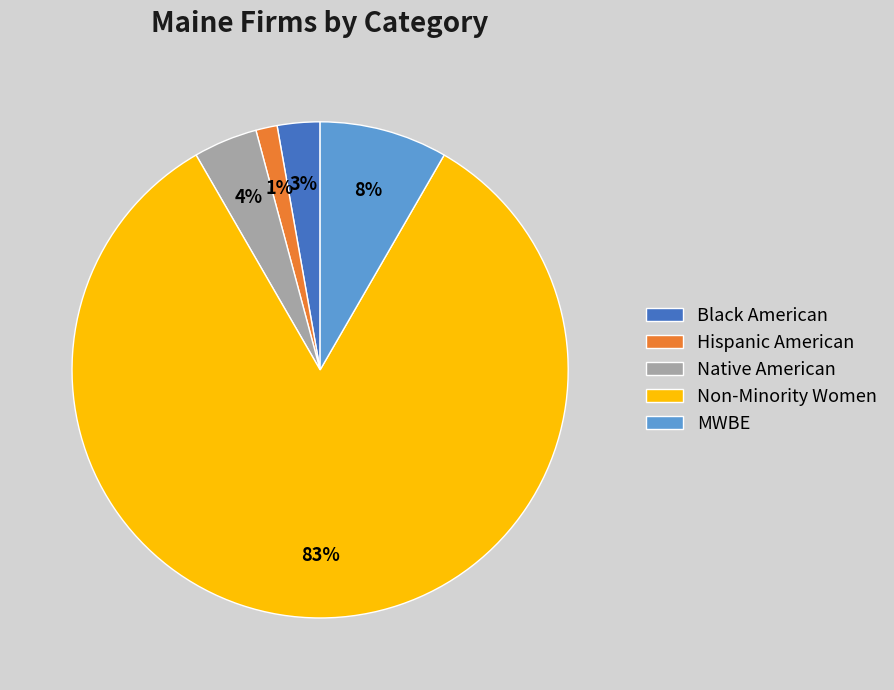

Which category has the smallest portion of the pie?

Hispanic American